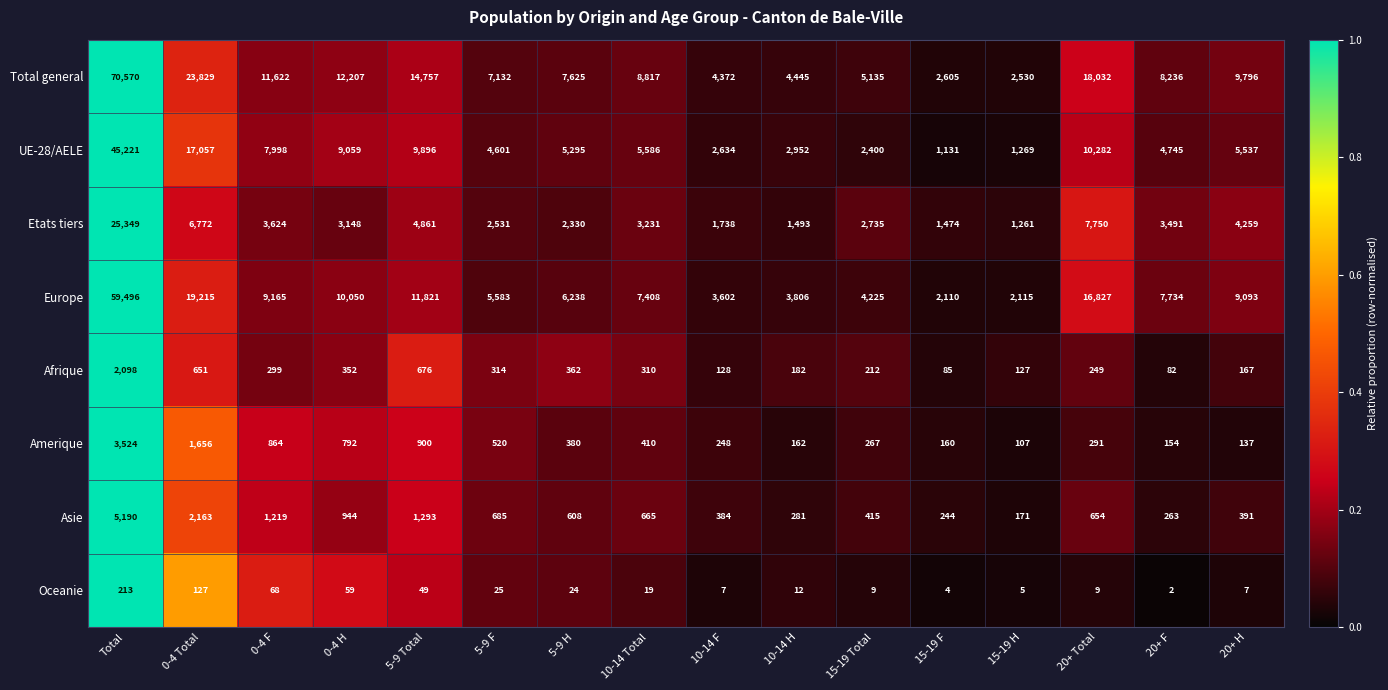

What is the lowest value of the Asie series?

171